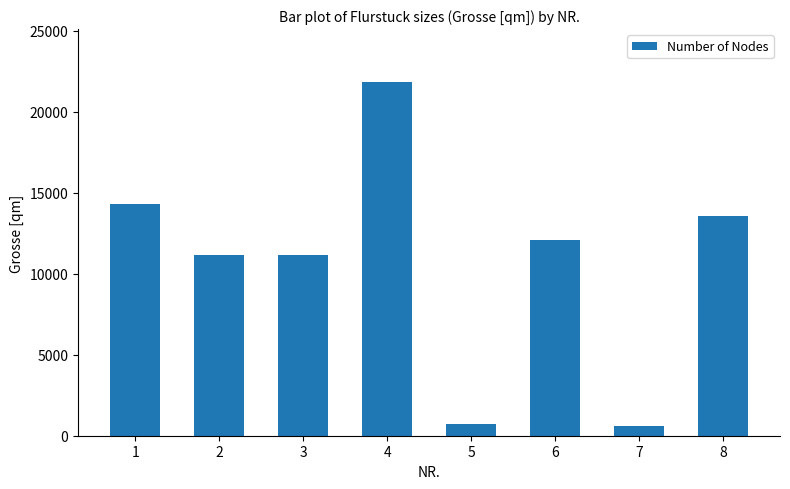

The value at 8 is 6226. True or false?

False